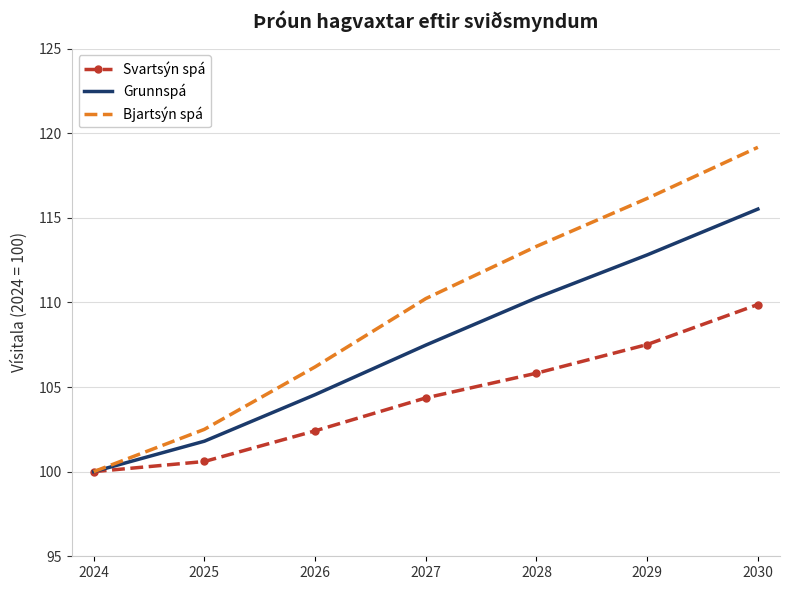

At which label does Bjartsýn spá first exceed 110?

2027